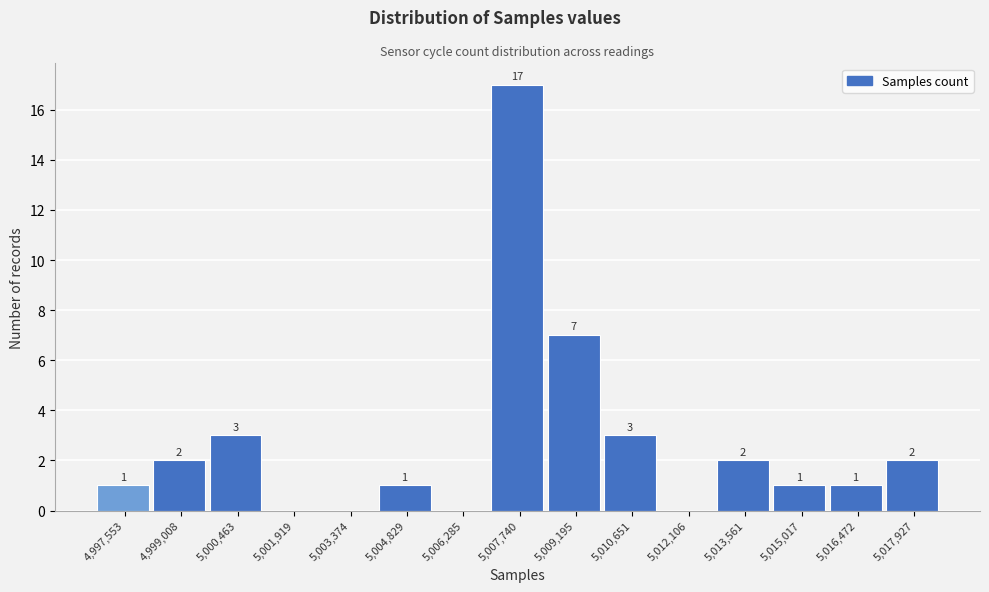

Reading left to right, transcribe all the data shown in this chart.

4,997,553=1	4,999,008=2	5,000,463=3	5,001,919=0	5,003,374=0	5,004,829=1	5,006,285=0	5,007,740=17	5,009,195=7	5,010,651=3	5,012,106=0	5,013,561=2	5,015,017=1	5,016,472=1	5,017,927=2